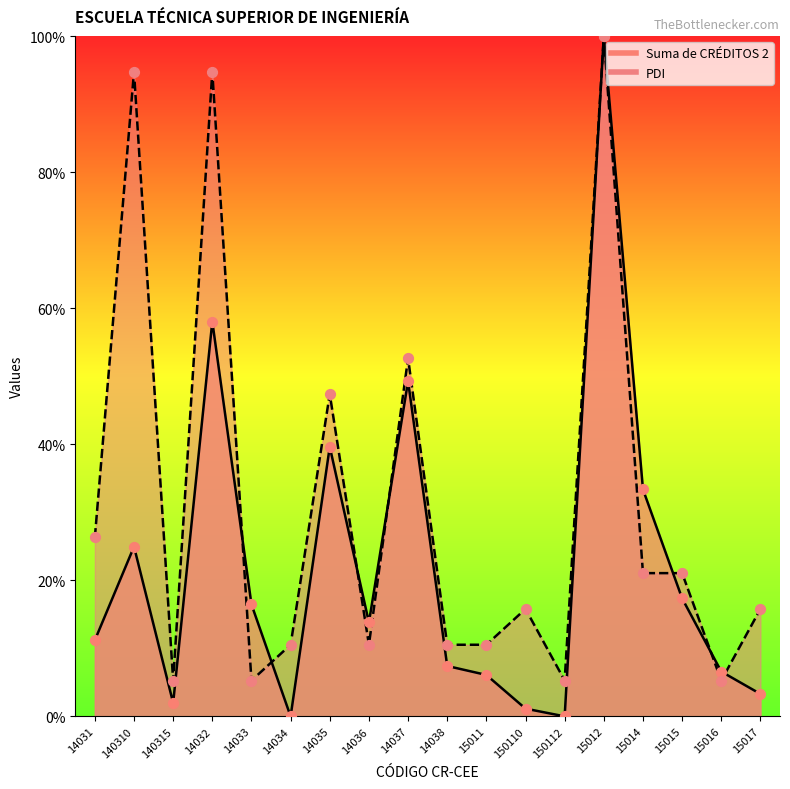

At which category is the sum across all series the highest?

15012